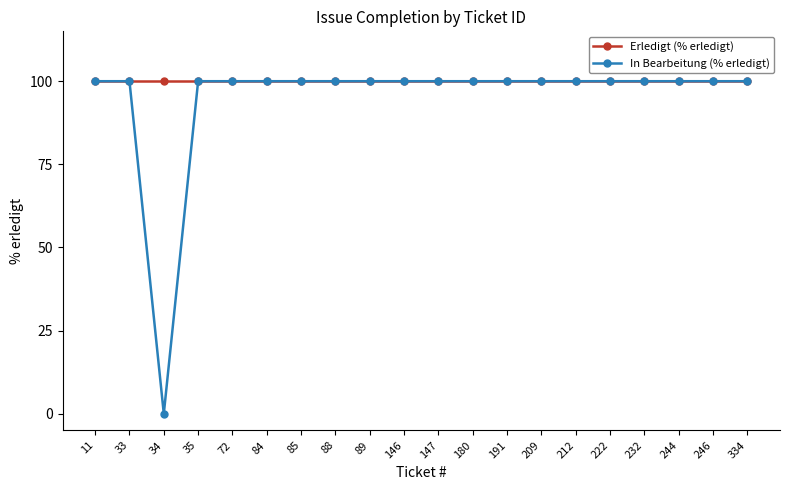

Is it true that In Bearbeitung (% erledigt) equals 100 at 334?

True